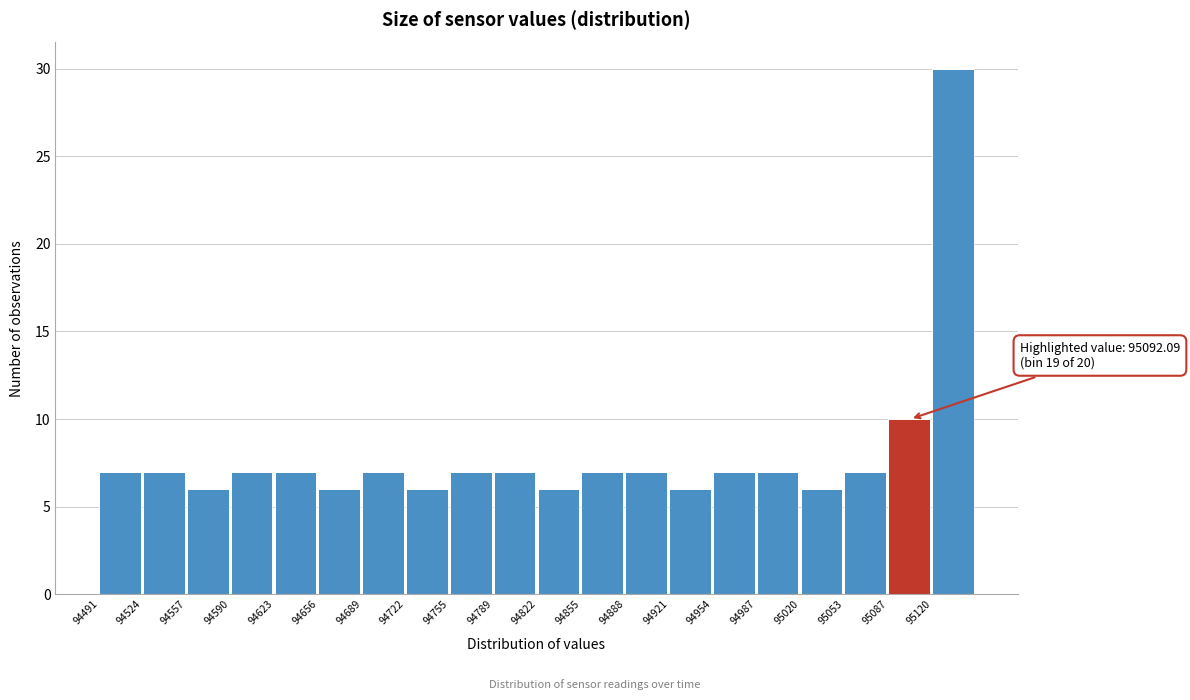

Over which range of the x-axis is the bar tallest?

95120 to 95155